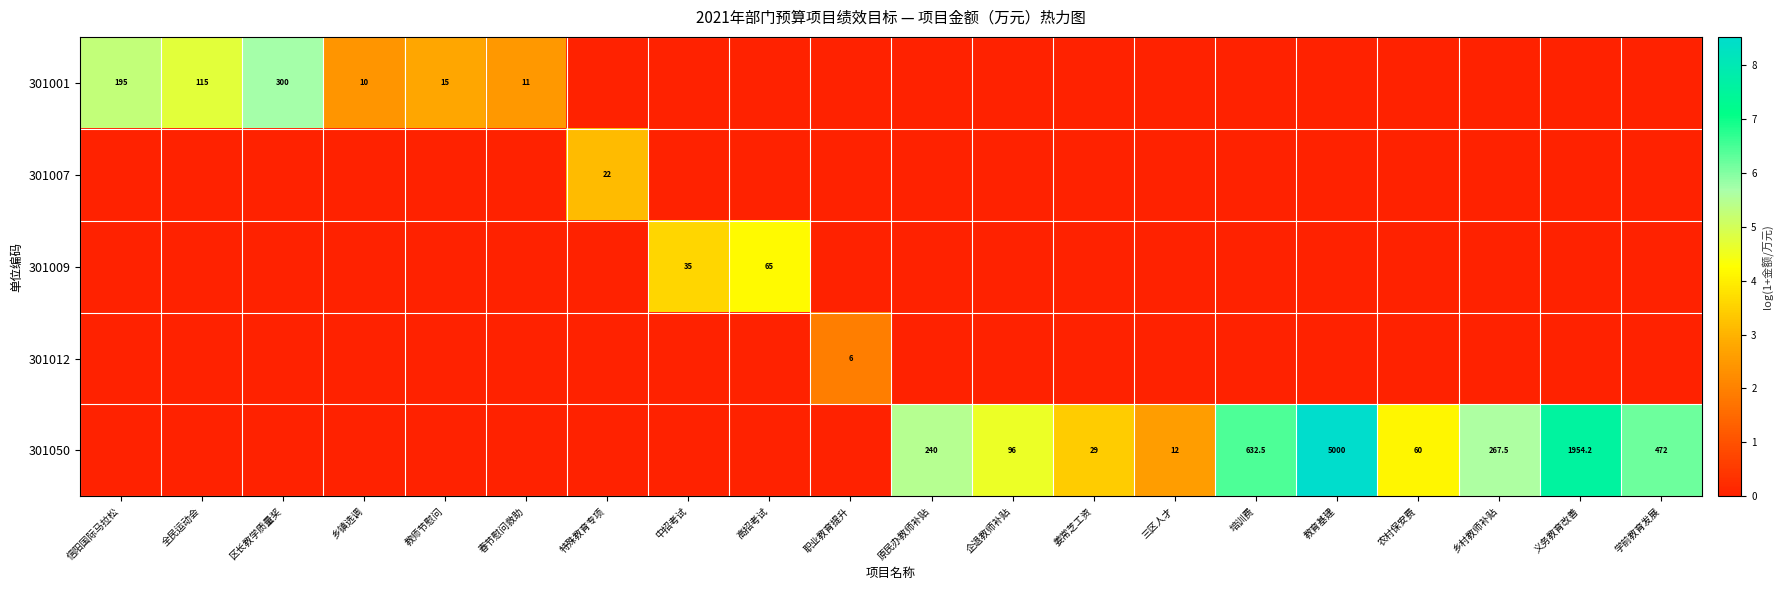

Is it true that 301009 equals 33.9 at 高招考试?

False